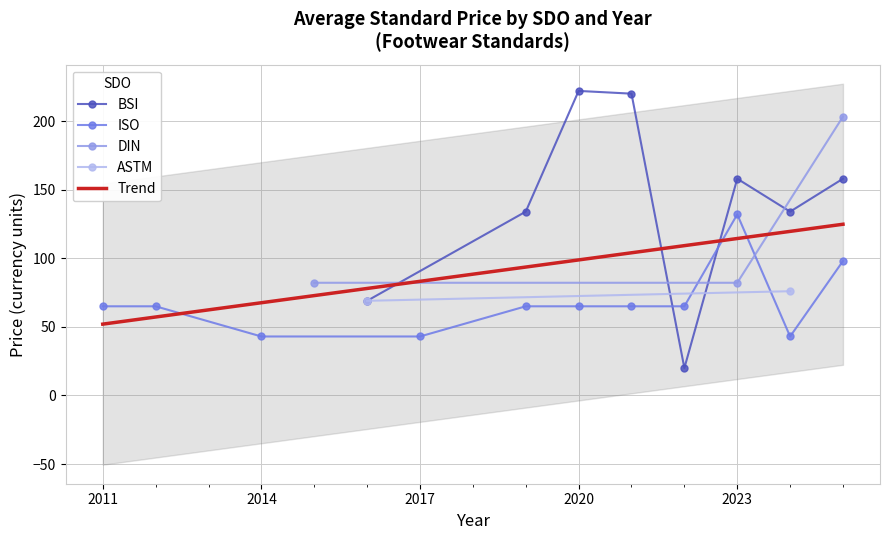

What is the lowest value of the BSI series?

20